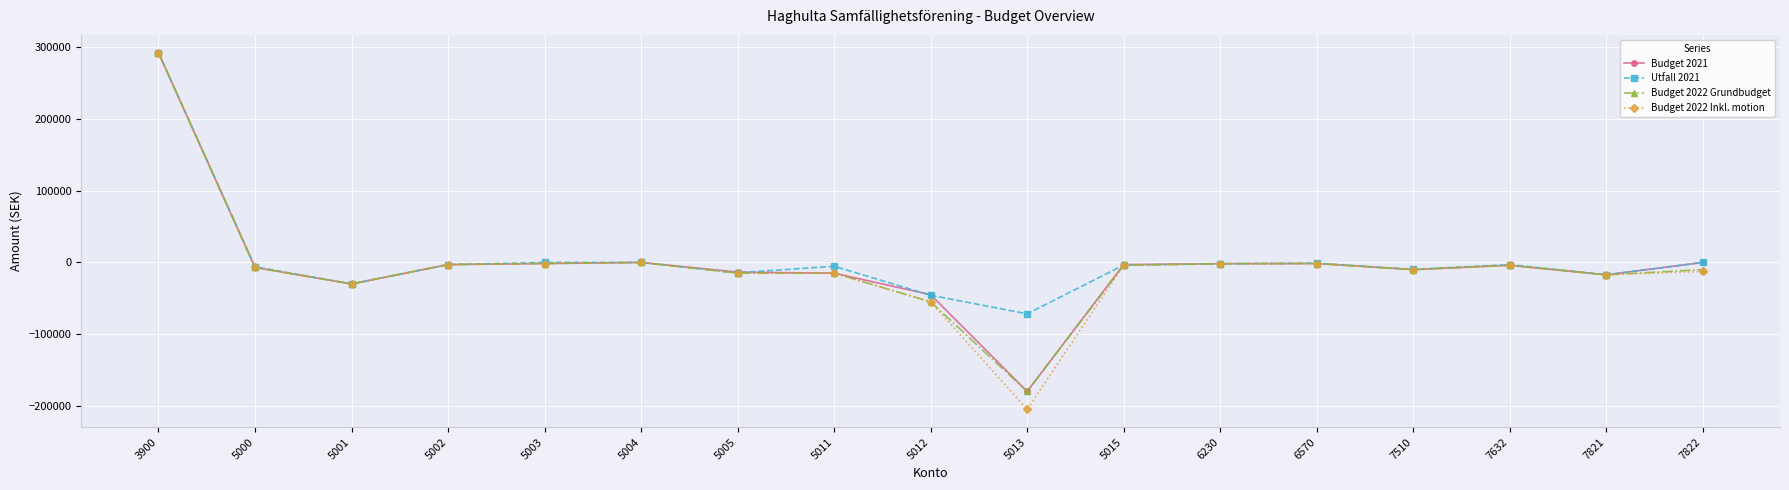

Which category has the lowest value in the Budget 2022 Grundbudget series?

5013